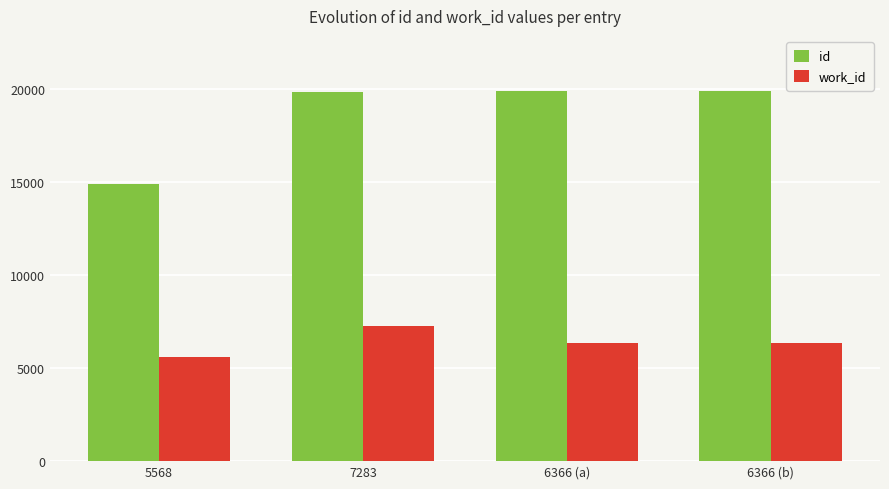

What is the total value across all series at 5568?

20445